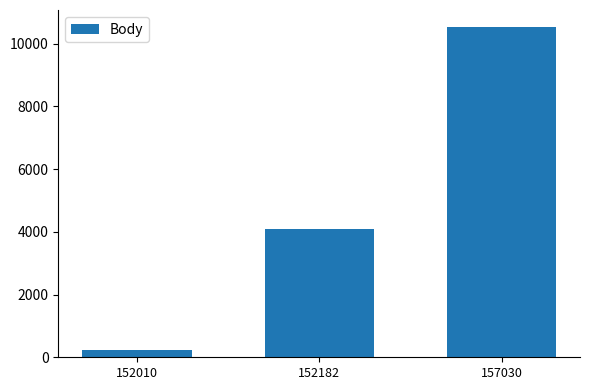

List the labels in order of value, smallest first.

152010, 152182, 157030